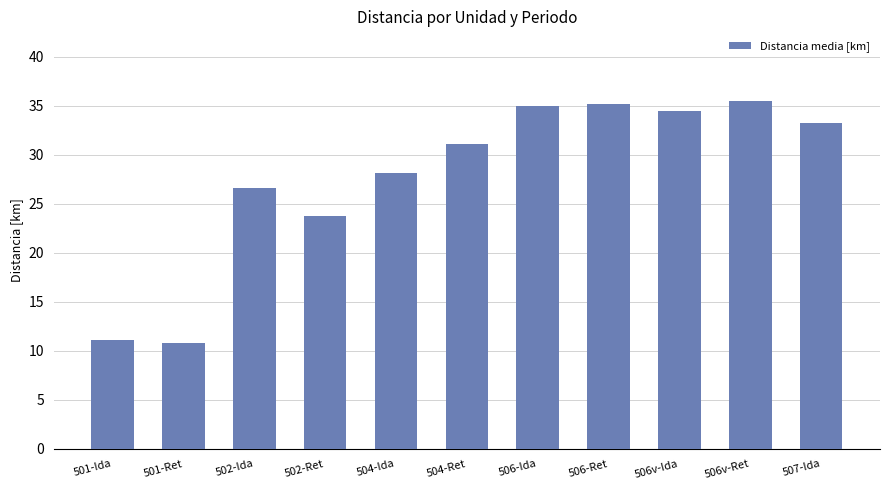

Read the value at 507-Ida.

33.2